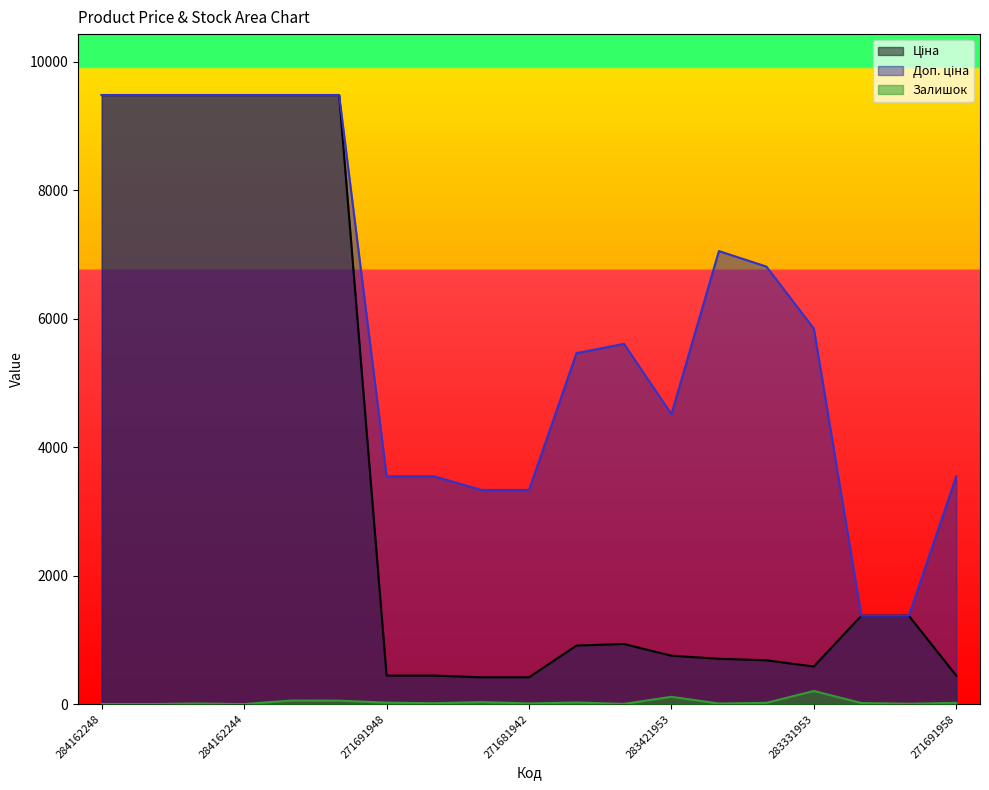

What is the difference between the Ціна values at 283421953 and 283331953?

167.8